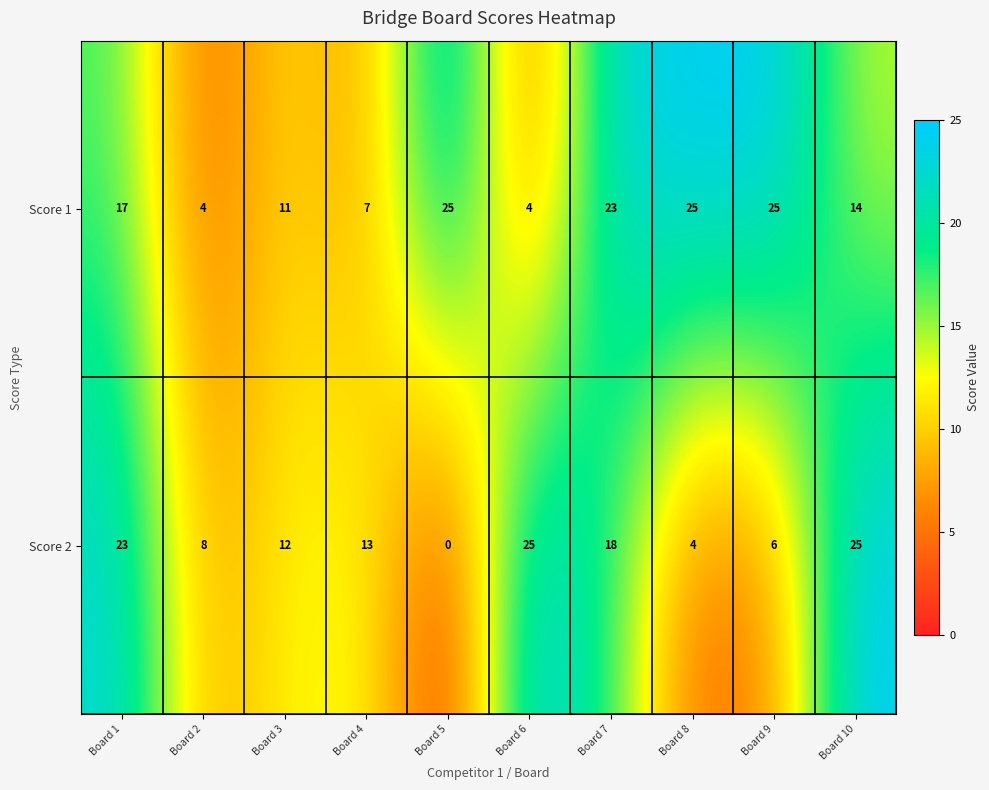

Where does the Score 2 series first go above 13?

Board 1